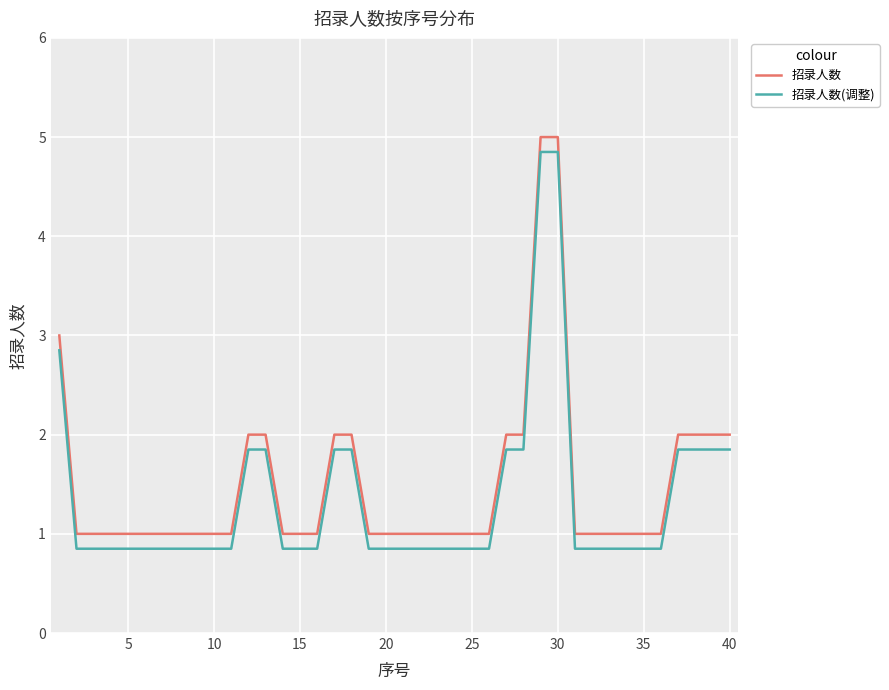

True or false: 招录人数(调整) and 招录人数 intersect in this chart.

False